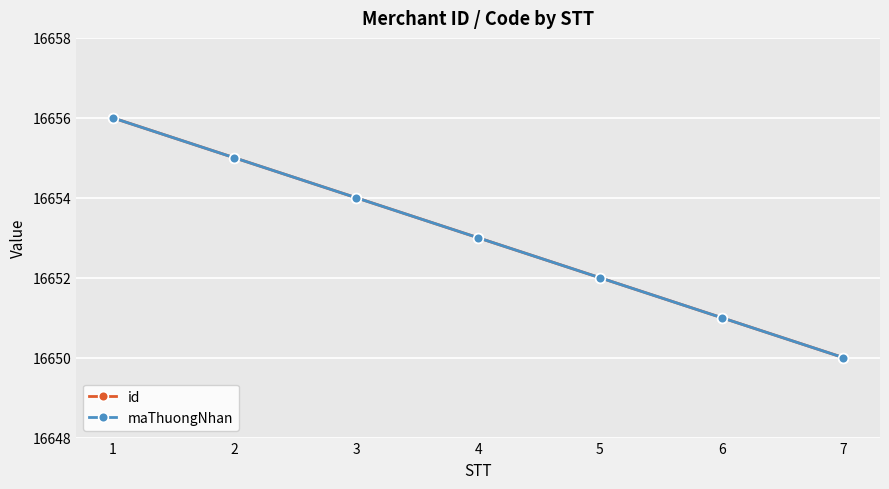

What is the difference between the id values at 5 and 1?

4